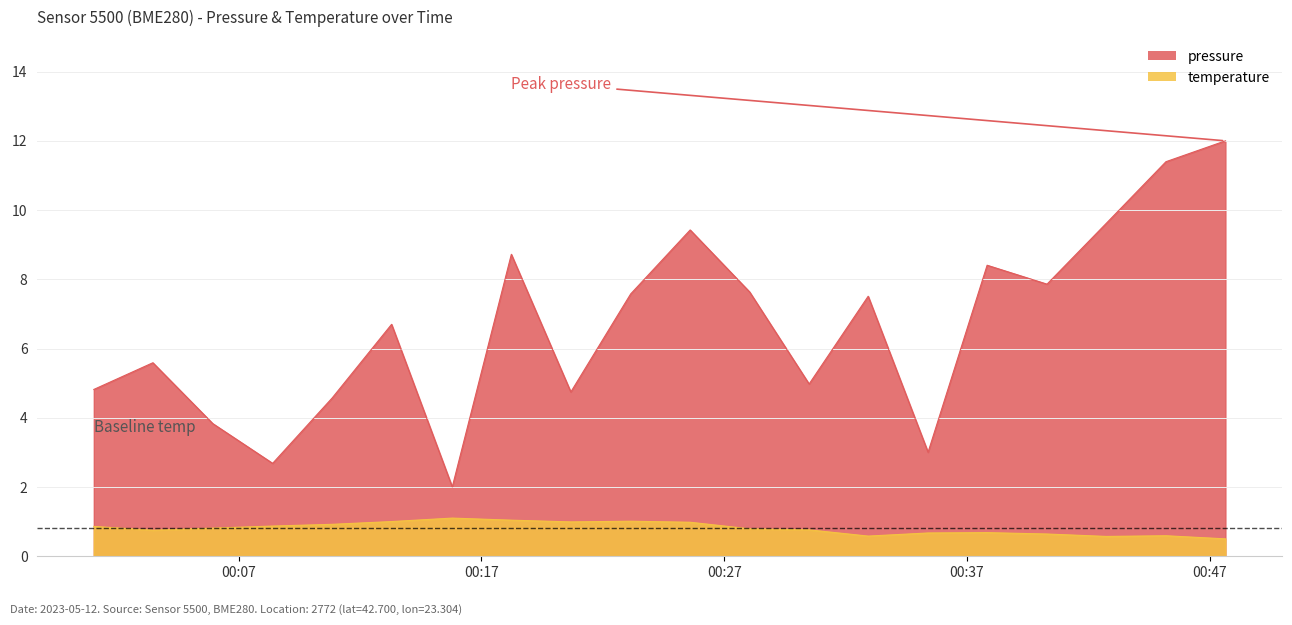

What is the greatest value displayed?

12.0